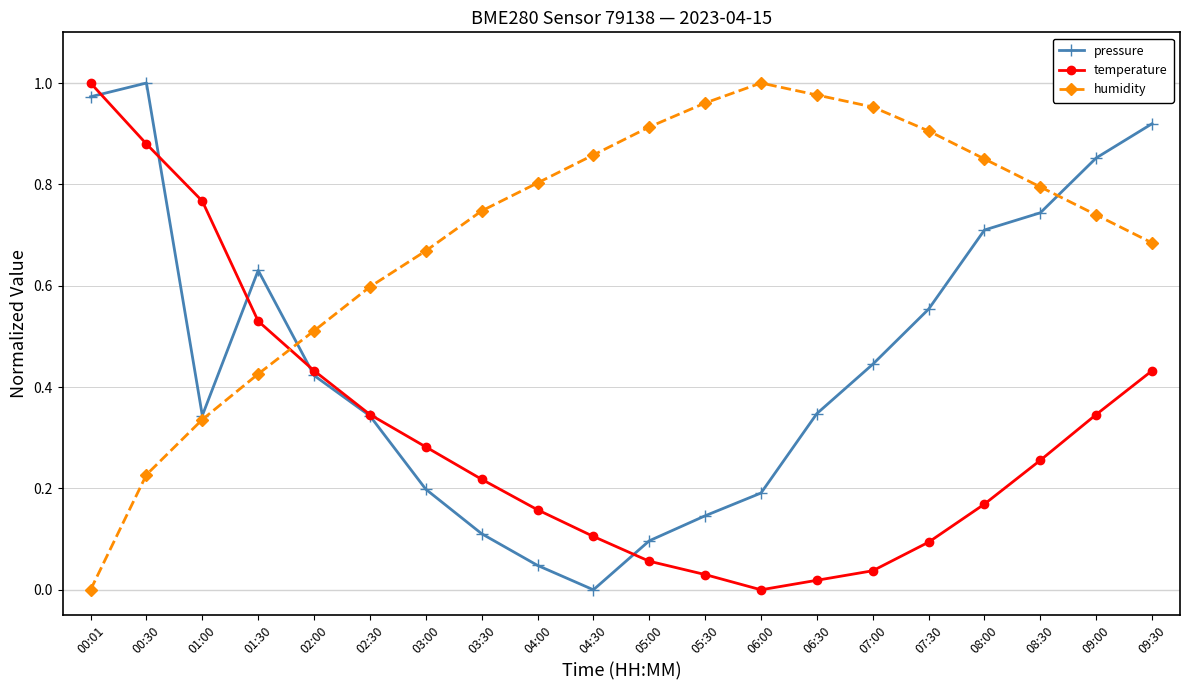

What is the label of the 5th point from the left?

02:00